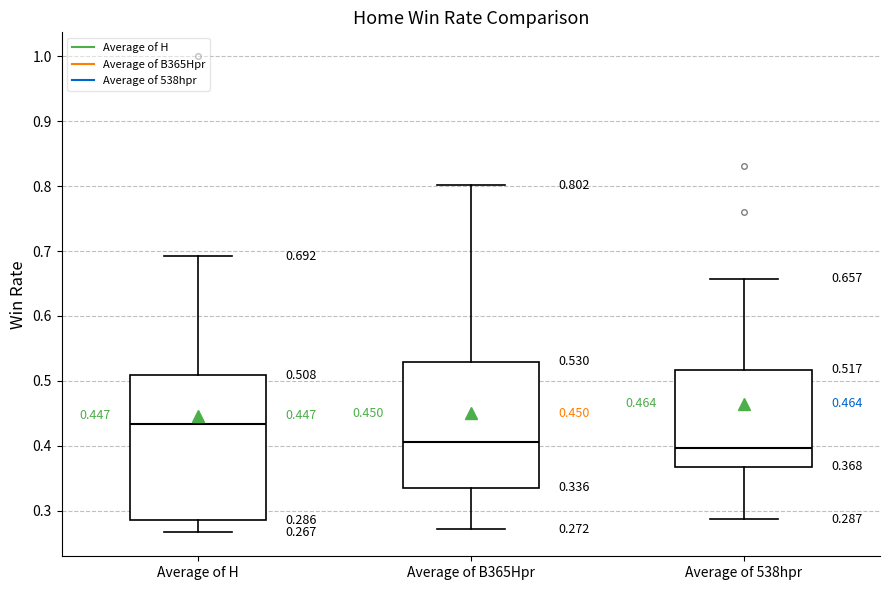

Comparing the boxes themselves (not the whiskers), which one is the tallest?

Average of H